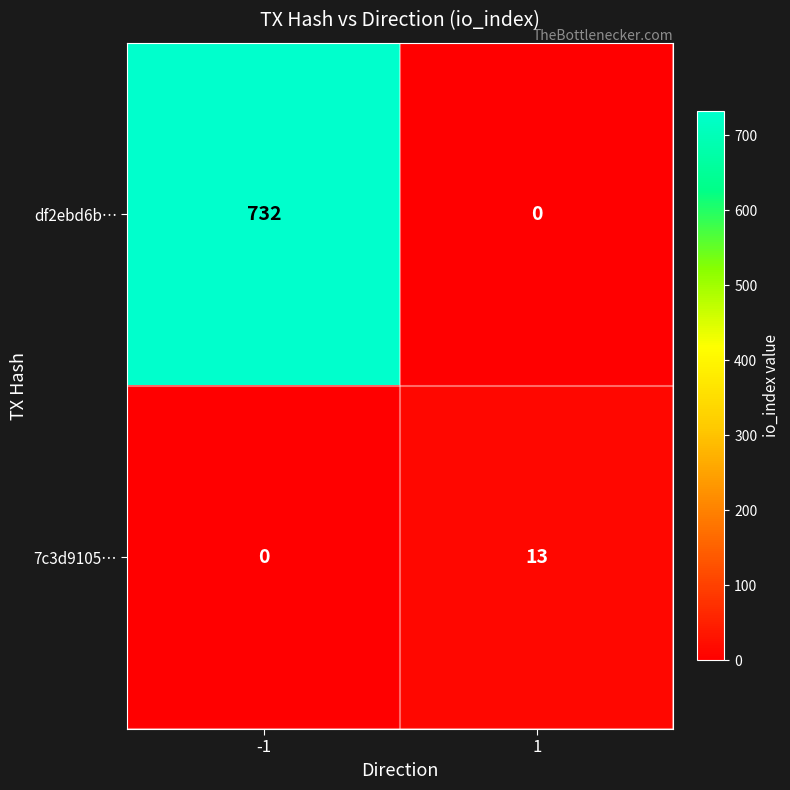

The df2ebd6b… series shows 0 at 1. True or false?

True